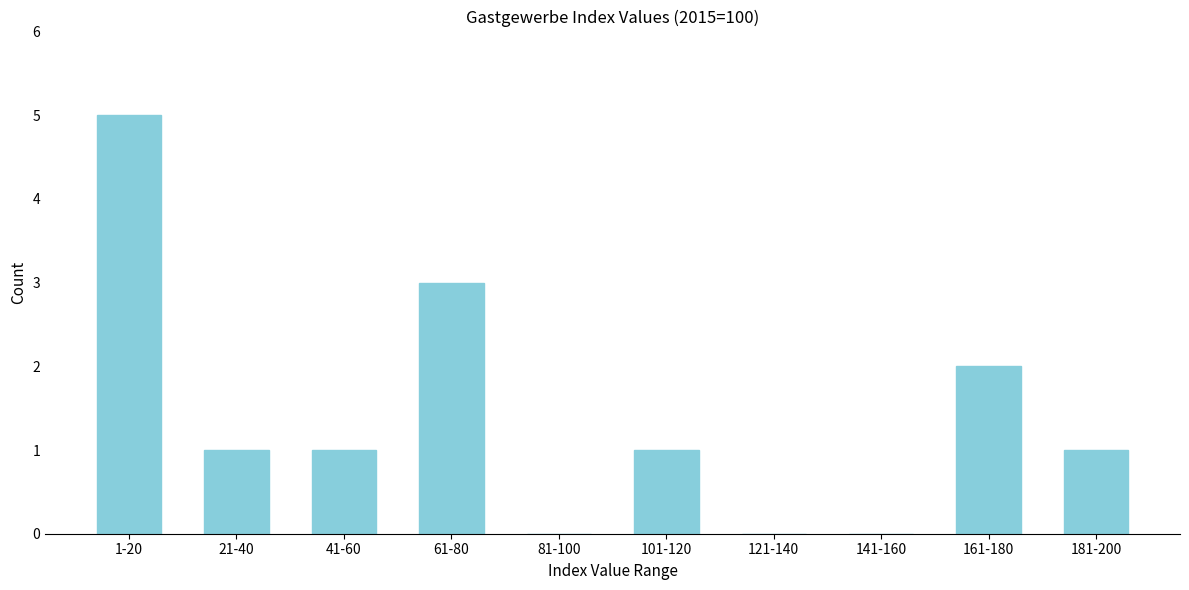

Reading right to left, extract all data points from this chart.

181-200=1	161-180=2	141-160=0	121-140=0	101-120=1	81-100=0	61-80=3	41-60=1	21-40=1	1-20=5